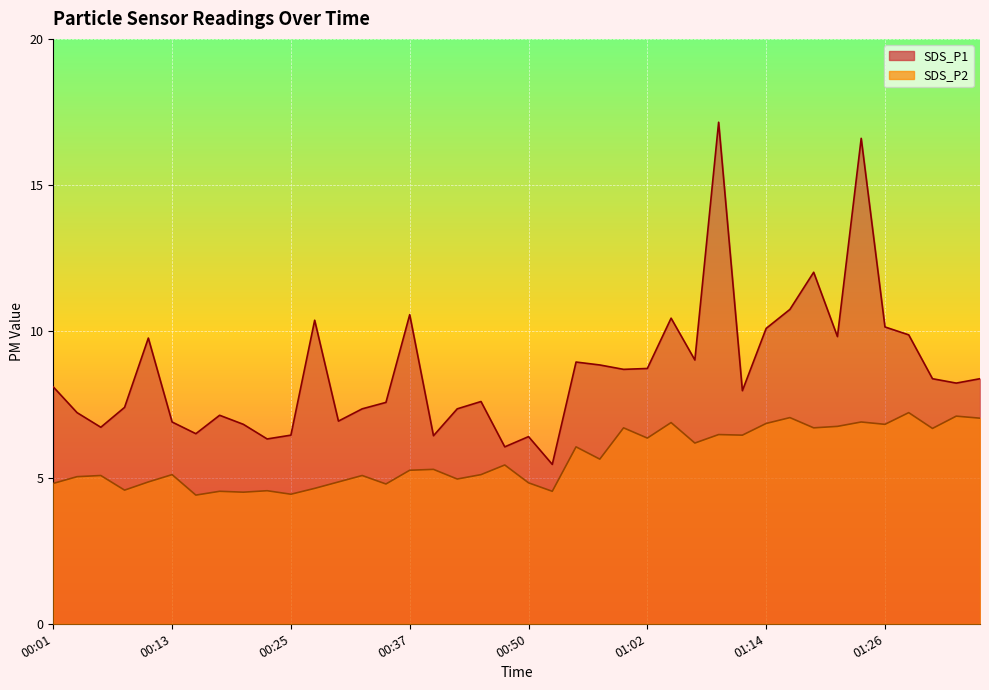

What is the total value across all series at 01:29?

17.1